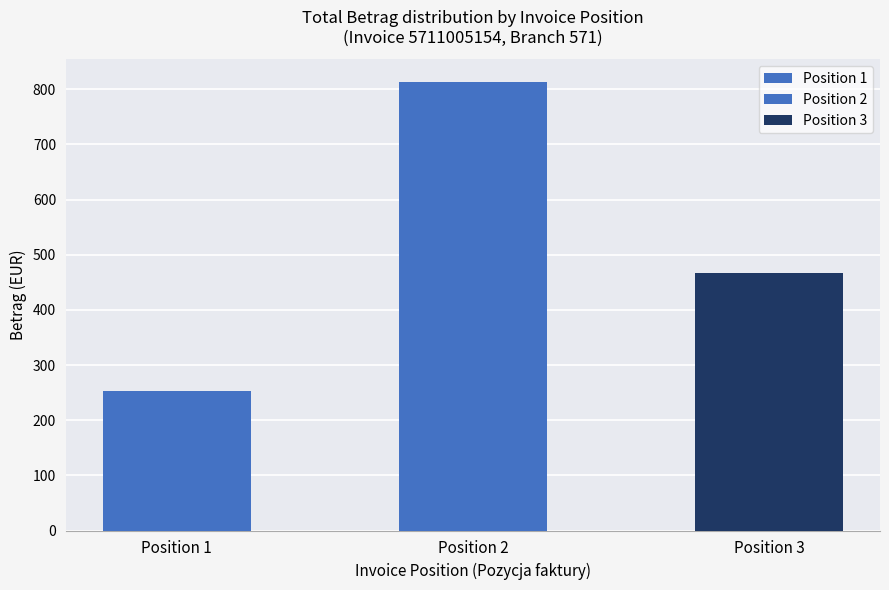

Rank the series by their average value, from highest to lowest.

Position 2, Position 3, Position 1